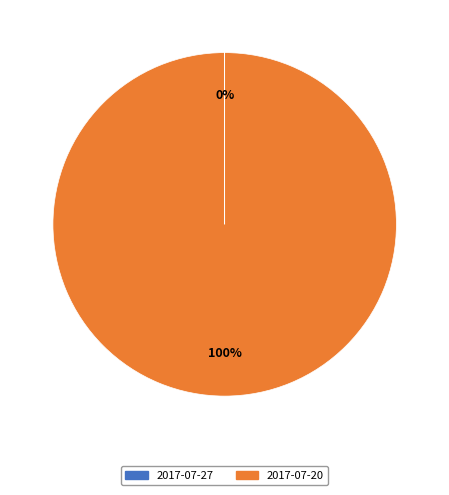

To the nearest percent, what is the average slice percentage?

50%